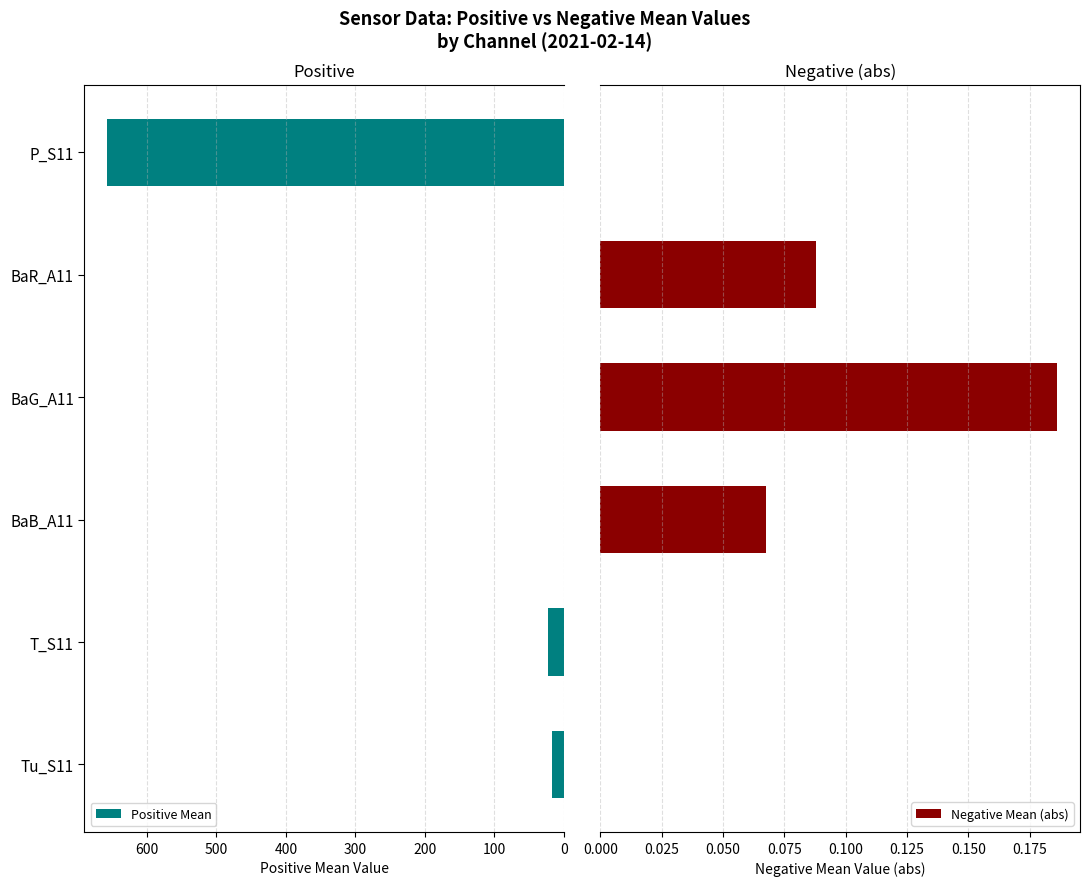

Does the chart contain any negative values?

No